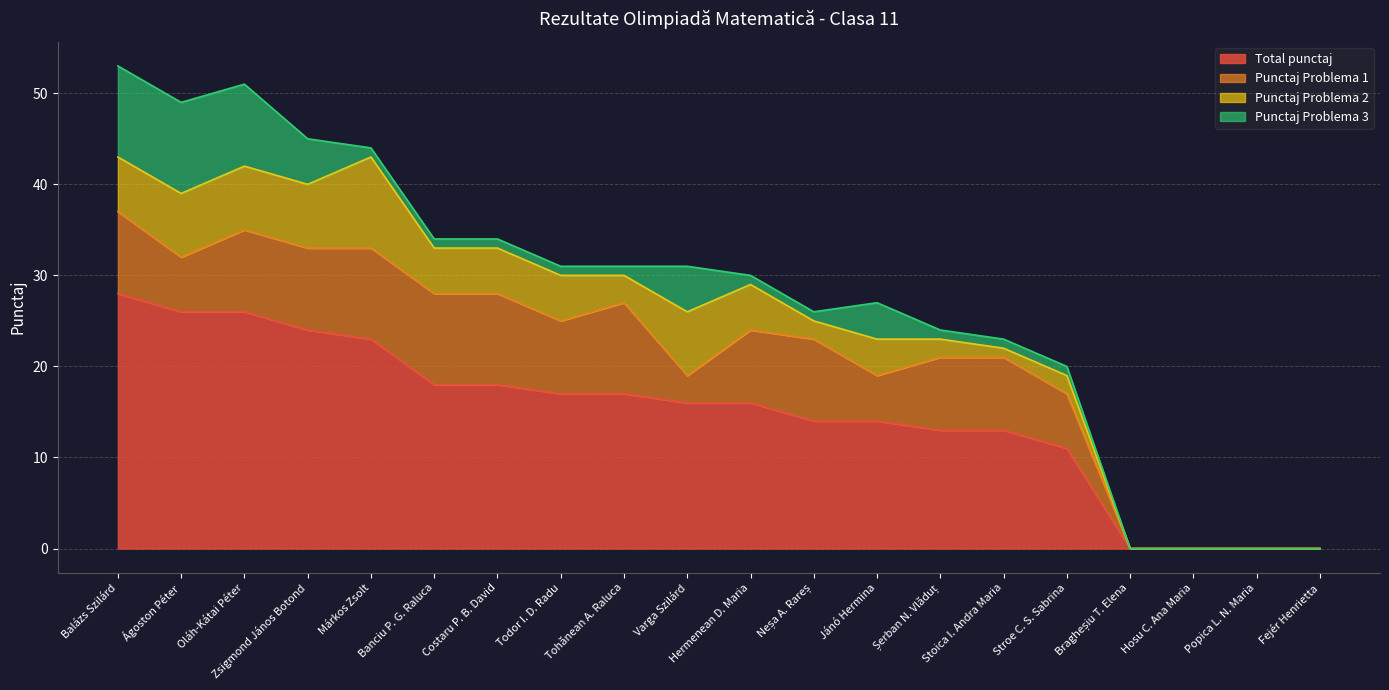

What value does the Punctaj Problema 1 series have at Banciu P. G. Raluca?

10